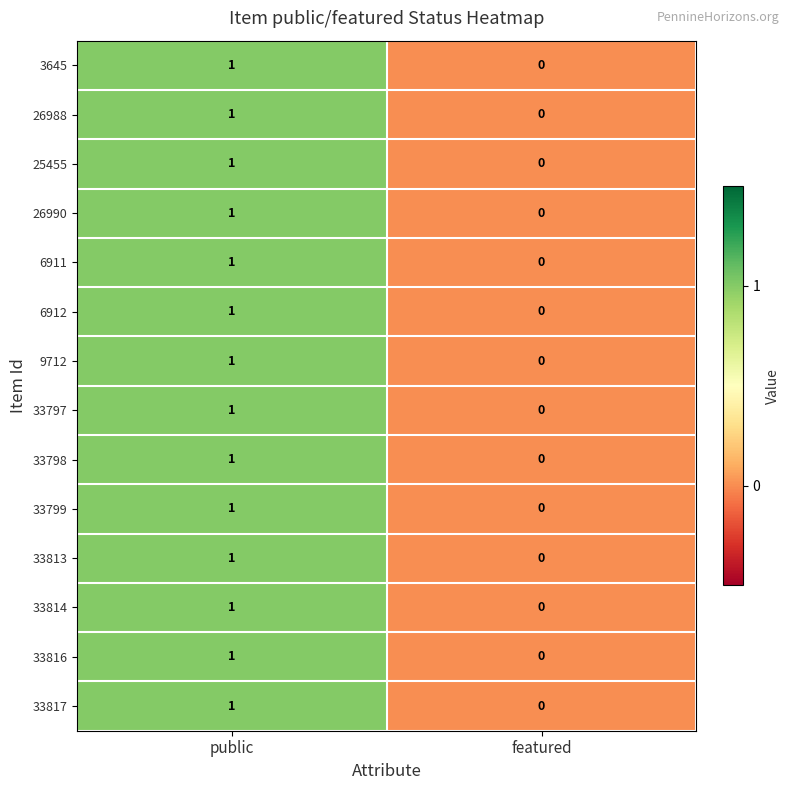

List the labels in order of 3645 value, smallest first.

featured, public